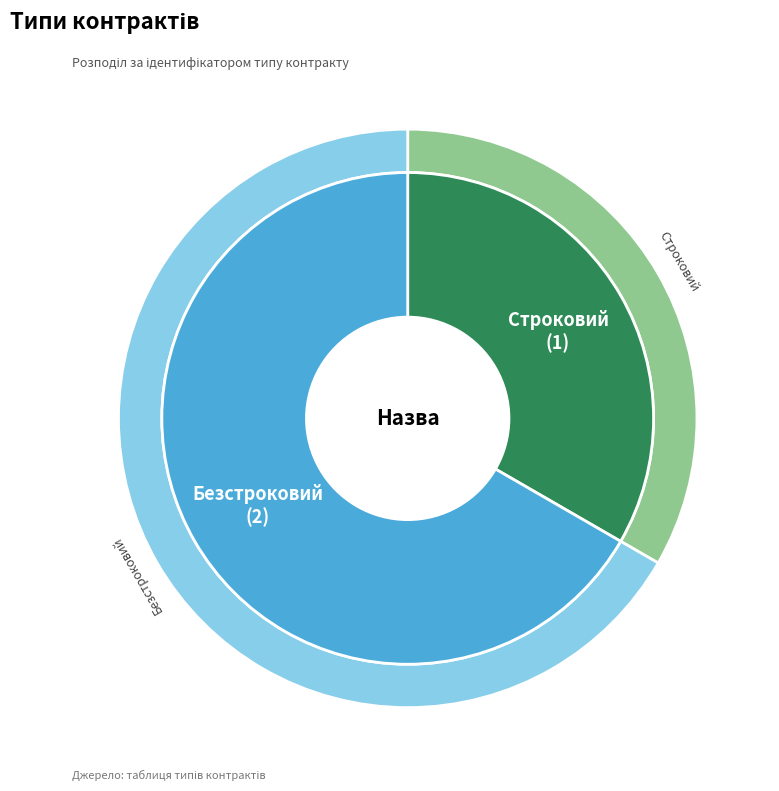

Is it true that Строковий is 33% of the pie?

True